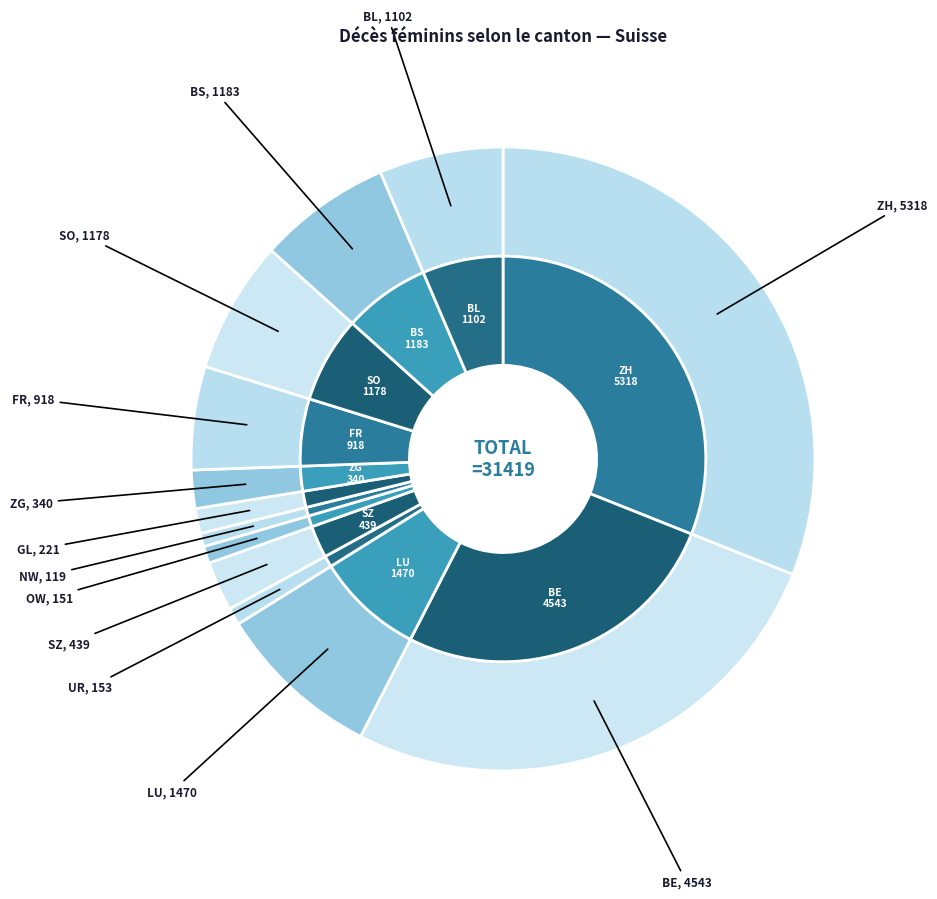

Is it true that NW is 1% of the pie?

True